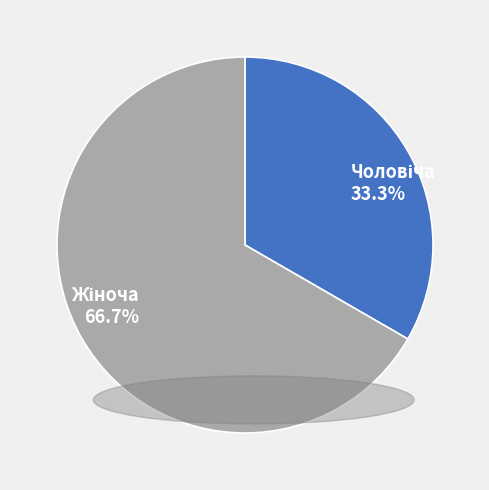

Is there a majority slice in this chart?

Yes